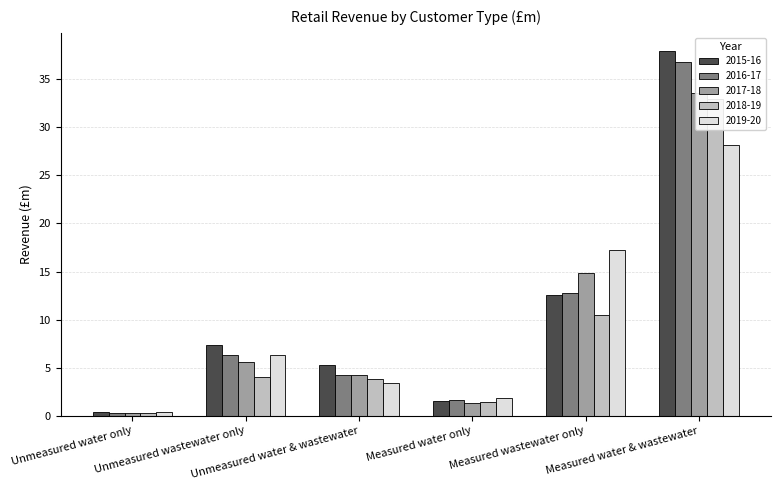

How many bars are there in each group?

5